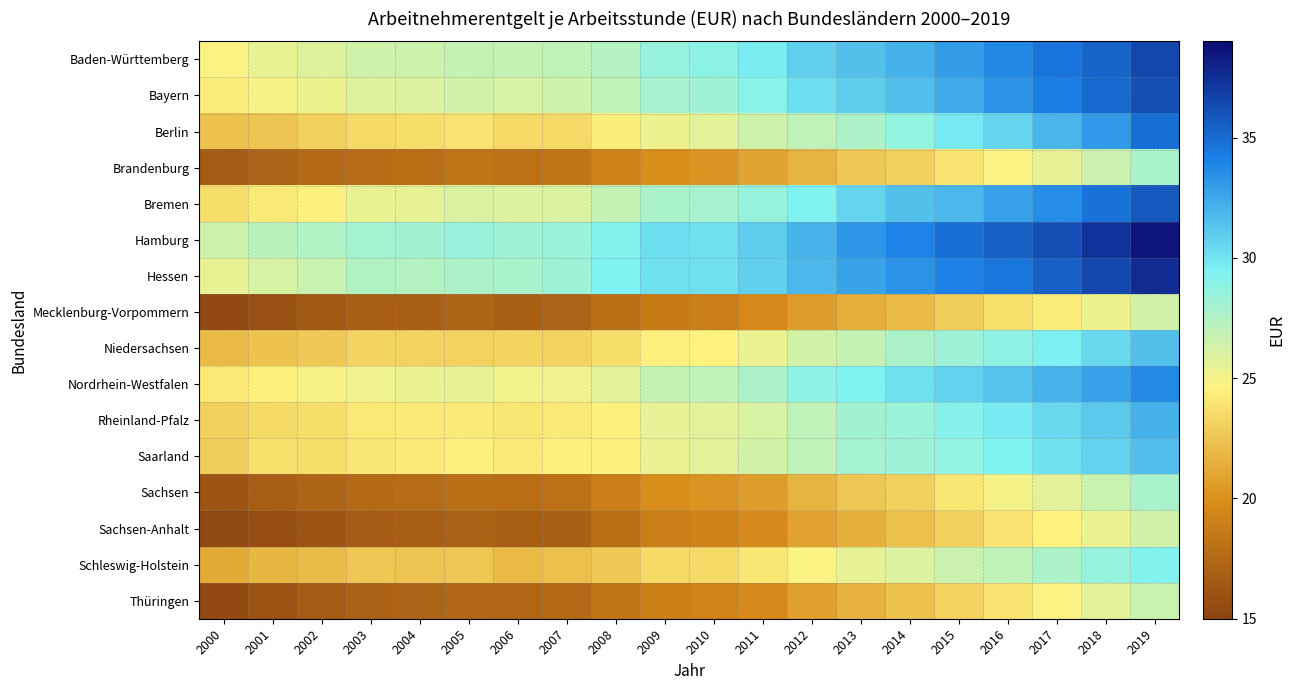

Reading right to left, what are all the values shown in this chart?

Baden-Württemberg: 2019=36.5	2018=35.3	2017=34.6	2016=33.8	2015=32.9	2014=32.1	2013=31.5	2012=30.8	2011=29.7	2010=28.9	2009=28.6	2008=27.4	2007=27.1	2006=26.9	2005=26.8	2004=26.5	2003=26.4	2002=25.8	2001=25.4	2000=24.8
Bayern: 2019=36.1	2018=35.1	2017=34.2	2016=33.4	2015=32.4	2014=31.6	2013=30.9	2012=30.2	2011=29.1	2010=28.2	2009=27.9	2008=27.0	2007=26.4	2006=26.1	2005=26.3	2004=25.9	2003=25.8	2002=25.3	2001=24.9	2000=24.3
Berlin: 2019=34.8	2018=33.1	2017=31.9	2016=30.6	2015=29.8	2014=28.7	2013=27.7	2012=27.0	2011=26.4	2010=25.6	2009=25.3	2008=24.4	2007=23.5	2006=23.4	2005=23.9	2004=23.7	2003=23.5	2002=23.0	2001=22.4	2000=22.3
Brandenburg: 2019=27.8	2018=26.6	2017=25.5	2016=24.8	2015=23.9	2014=23.1	2013=22.6	2012=21.7	2011=20.9	2010=20.2	2009=19.9	2008=19.2	2007=18.3	2006=18.1	2005=18.3	2004=17.8	2003=17.8	2002=17.5	2001=17.1	2000=16.5
Bremen: 2019=35.7	2018=34.7	2017=33.6	2016=32.7	2015=31.8	2014=31.4	2013=30.6	2012=29.4	2011=28.5	2010=27.9	2009=27.8	2008=26.9	2007=26.0	2006=25.9	2005=26.0	2004=25.5	2003=25.4	2002=24.5	2001=24.3	2000=23.7
Hamburg: 2019=38.6	2018=37.4	2017=36.2	2016=35.5	2015=34.8	2014=34.0	2013=33.2	2012=32.0	2011=30.9	2010=30.2	2009=30.3	2008=29.3	2007=28.4	2006=28.2	2005=28.4	2004=28.1	2003=28.0	2002=27.5	2001=27.1	2000=26.5
Hessen: 2019=37.6	2018=36.5	2017=35.5	2016=34.6	2015=34.1	2014=33.3	2013=32.6	2012=31.8	2011=30.8	2010=30.1	2009=30.1	2008=29.4	2007=28.3	2006=27.8	2005=27.7	2004=27.4	2003=27.5	2002=26.7	2001=26.1	2000=25.5
Mecklenburg-Vorpommern: 2019=26.3	2018=25.2	2017=24.4	2016=23.8	2015=22.9	2014=22.0	2013=21.4	2012=20.6	2011=19.6	2010=19.0	2009=18.7	2008=17.9	2007=17.1	2006=16.9	2005=17.2	2004=16.9	2003=16.8	2002=16.3	2001=15.9	2000=15.4
Niedersachsen: 2019=31.5	2018=30.4	2017=29.5	2016=28.8	2015=28.3	2014=27.7	2013=26.9	2012=26.2	2011=25.3	2010=24.6	2009=24.6	2008=23.6	2007=23.1	2006=23.2	2005=23.1	2004=23.1	2003=23.2	2002=22.6	2001=22.4	2000=22.0
Nordrhein-Westfalen: 2019=33.7	2018=32.8	2017=32.0	2016=31.4	2015=30.7	2014=30.1	2013=29.4	2012=28.8	2011=27.7	2010=27.0	2009=26.9	2008=25.8	2007=25.2	2006=25.1	2005=25.5	2004=25.4	2003=25.2	2002=24.9	2001=24.5	2000=24.2
Rheinland-Pfalz: 2019=32.1	2018=31.1	2017=30.4	2016=29.7	2015=29.1	2014=28.4	2013=28.1	2012=27.1	2011=26.1	2010=25.6	2009=25.6	2008=24.5	2007=24.2	2006=24.1	2005=24.3	2004=24.2	2003=24.1	2002=23.7	2001=23.5	2000=23.0
Saarland: 2019=31.5	2018=30.7	2017=30.0	2016=29.4	2015=28.6	2014=28.3	2013=28.0	2012=27.0	2011=26.3	2010=25.6	2009=25.3	2008=24.5	2007=24.5	2006=24.3	2005=24.5	2004=24.2	2003=24.0	2002=23.7	2001=23.8	2000=22.9
Sachsen: 2019=27.8	2018=26.7	2017=25.7	2016=25.0	2015=24.1	2014=23.1	2013=22.5	2012=21.7	2011=20.7	2010=20.2	2009=19.9	2008=19.0	2007=18.1	2006=17.8	2005=18.0	2004=17.7	2003=17.6	2002=17.2	2001=16.7	2000=16.1
Sachsen-Anhalt: 2019=26.3	2018=25.4	2017=24.6	2016=23.9	2015=23.0	2014=22.2	2013=21.5	2012=20.8	2011=19.8	2010=19.2	2009=18.9	2008=17.8	2007=16.9	2006=16.9	2005=17.1	2004=16.7	2003=16.6	2002=16.2	2001=15.7	2000=15.3
Schleswig-Holstein: 2019=29.3	2018=28.5	2017=27.7	2016=27.1	2015=26.6	2014=25.9	2013=25.5	2012=24.8	2011=24.1	2010=23.5	2009=23.5	2008=22.7	2007=22.2	2006=22.0	2005=22.6	2004=22.5	2003=22.6	2002=22.1	2001=21.8	2000=21.3
Thüringen: 2019=26.7	2018=25.7	2017=24.8	2016=23.9	2015=23.1	2014=22.4	2013=21.6	2012=20.8	2011=19.7	2010=19.2	2009=19.1	2008=18.3	2007=17.5	2006=17.2	2005=17.4	2004=17.1	2003=17.0	2002=16.5	2001=16.0	2000=15.4